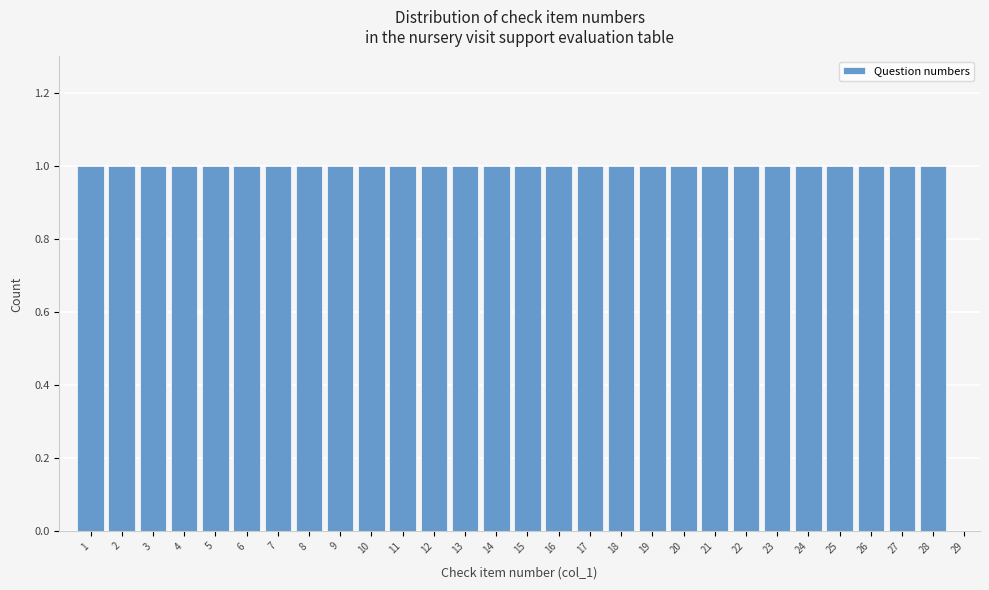

Reading left to right, transcribe this chart: for each bar, give the range it covers on the x-axis and its height. The values are not printed on the chart, so give them approximately, as read against the axis.

0.5 to 1.5: 1
1.5 to 2.5: 1
2.5 to 3.5: 1
3.5 to 4.5: 1
4.5 to 5.5: 1
5.5 to 6.5: 1
6.5 to 7.5: 1
7.5 to 8.5: 1
8.5 to 9.5: 1
9.5 to 10.5: 1
10.5 to 11.5: 1
11.5 to 12.5: 1
12.5 to 13.5: 1
13.5 to 14.5: 1
14.5 to 15.5: 1
15.5 to 16.5: 1
16.5 to 17.5: 1
17.5 to 18.5: 1
18.5 to 19.5: 1
19.5 to 20.5: 1
20.5 to 21.5: 1
21.5 to 22.5: 1
22.5 to 23.5: 1
23.5 to 24.5: 1
24.5 to 25.5: 1
25.5 to 26.5: 1
26.5 to 27.5: 1
27.5 to 28.5: 1
28.5 to 29.5: 0